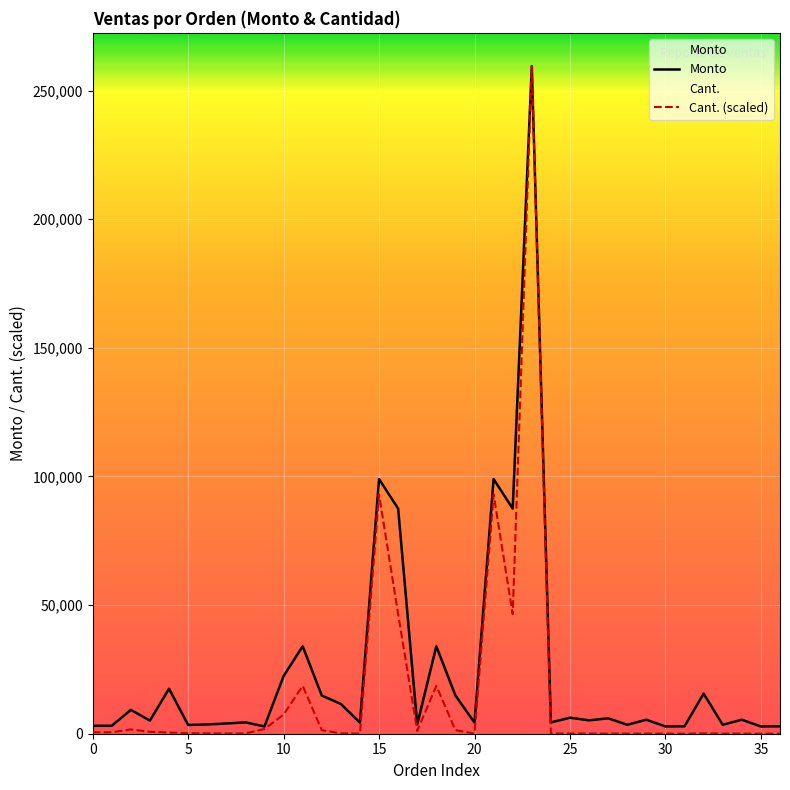

Is this an area chart (filled region under the line)?

No